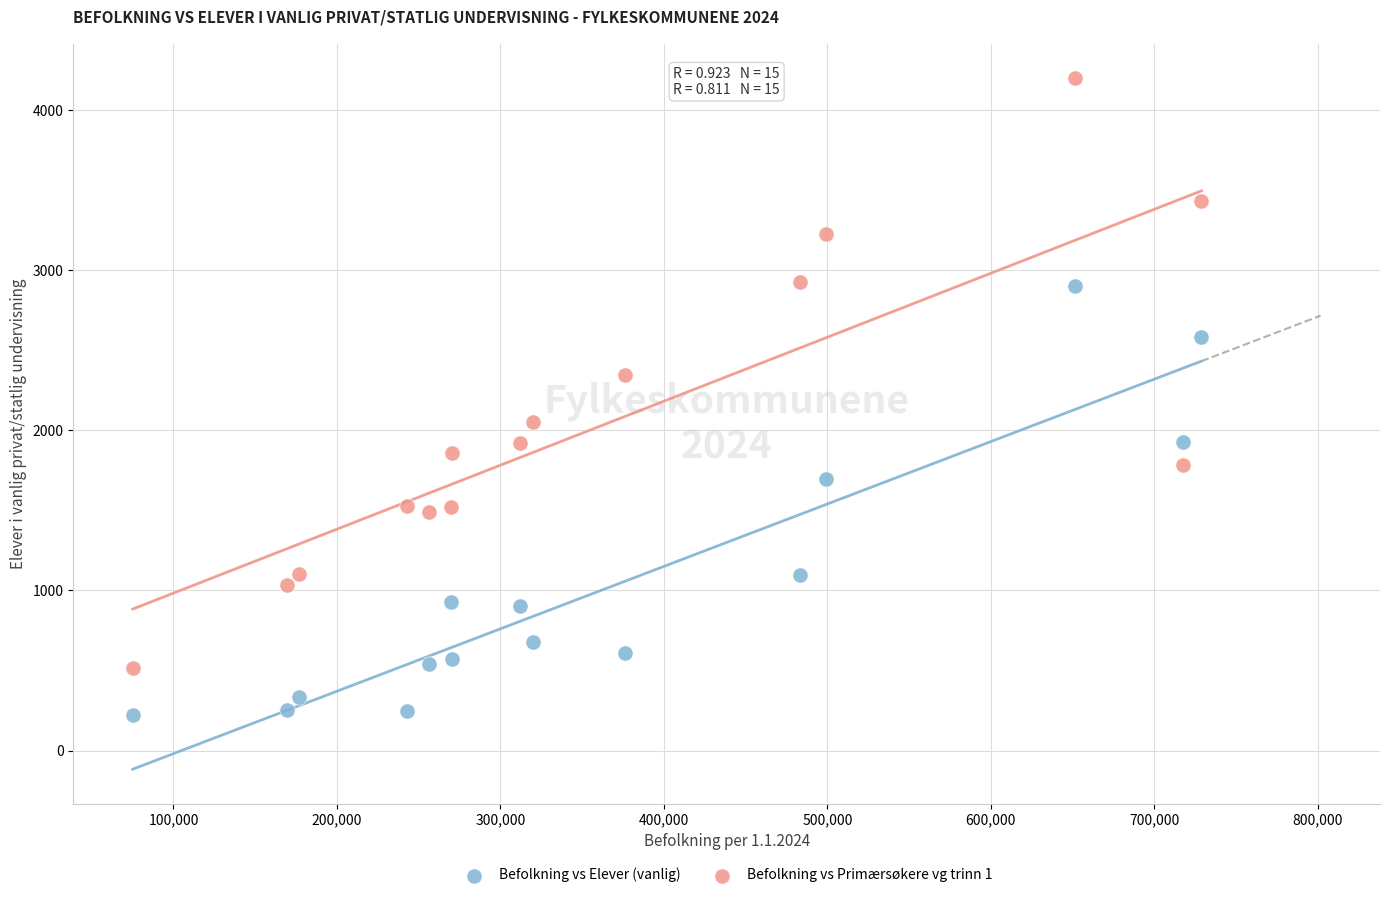

Which series contains the lowest Y value?

Befolkning vs Elever (vanlig)